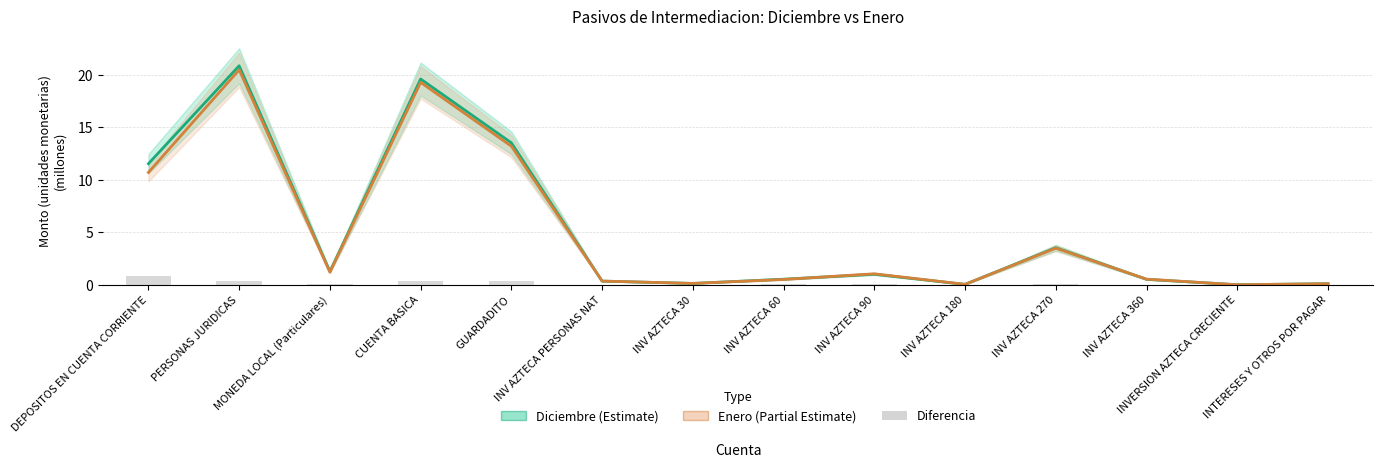

Rank the categories by Diciembre (Estimate) value from highest to lowest.

PERSONAS JURIDICAS, CUENTA BASICA, GUARDADITO, DEPOSITOS EN CUENTA CORRIENTE, INV AZTECA 270, MONEDA LOCAL (Particulares), INV AZTECA 90, INV AZTECA 60, INV AZTECA 360, INV AZTECA PERSONAS NAT, INV AZTECA 30, INTERESES Y OTROS POR PAGAR, INV AZTECA 180, INVERSION AZTECA CRECIENTE